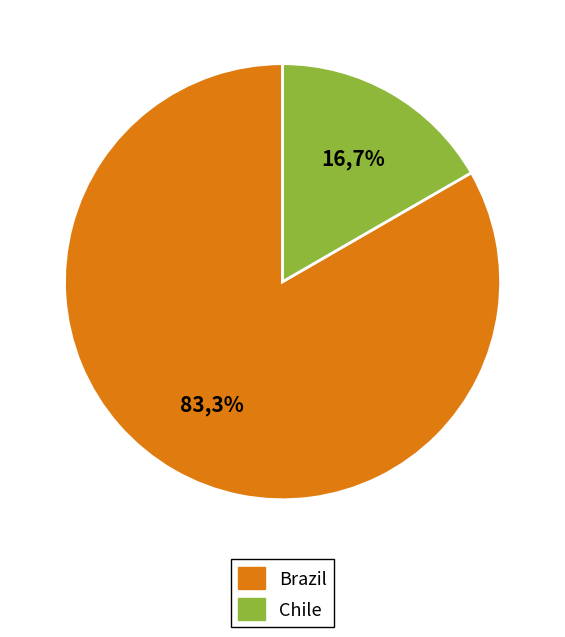

To the nearest percent, what is the average slice percentage?

50%